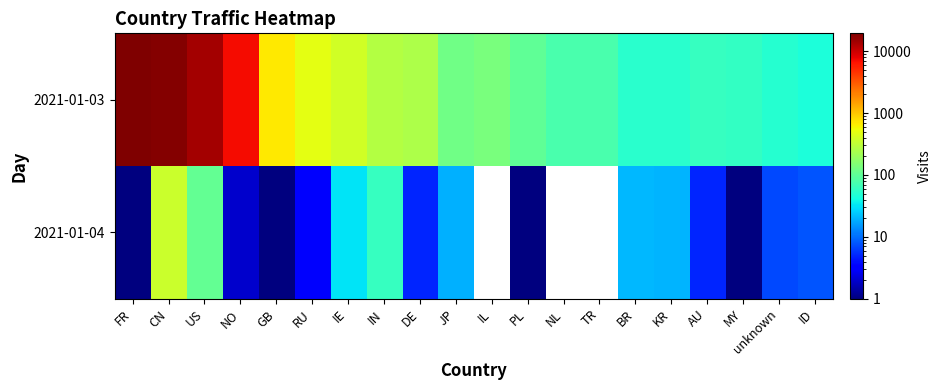

Is it true that 2021-01-03 equals 83.1 at AU?

False